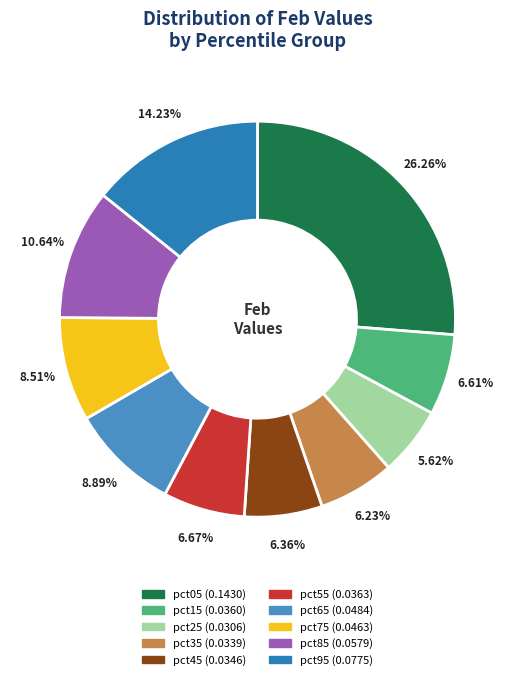

Is there a majority slice in this chart?

No